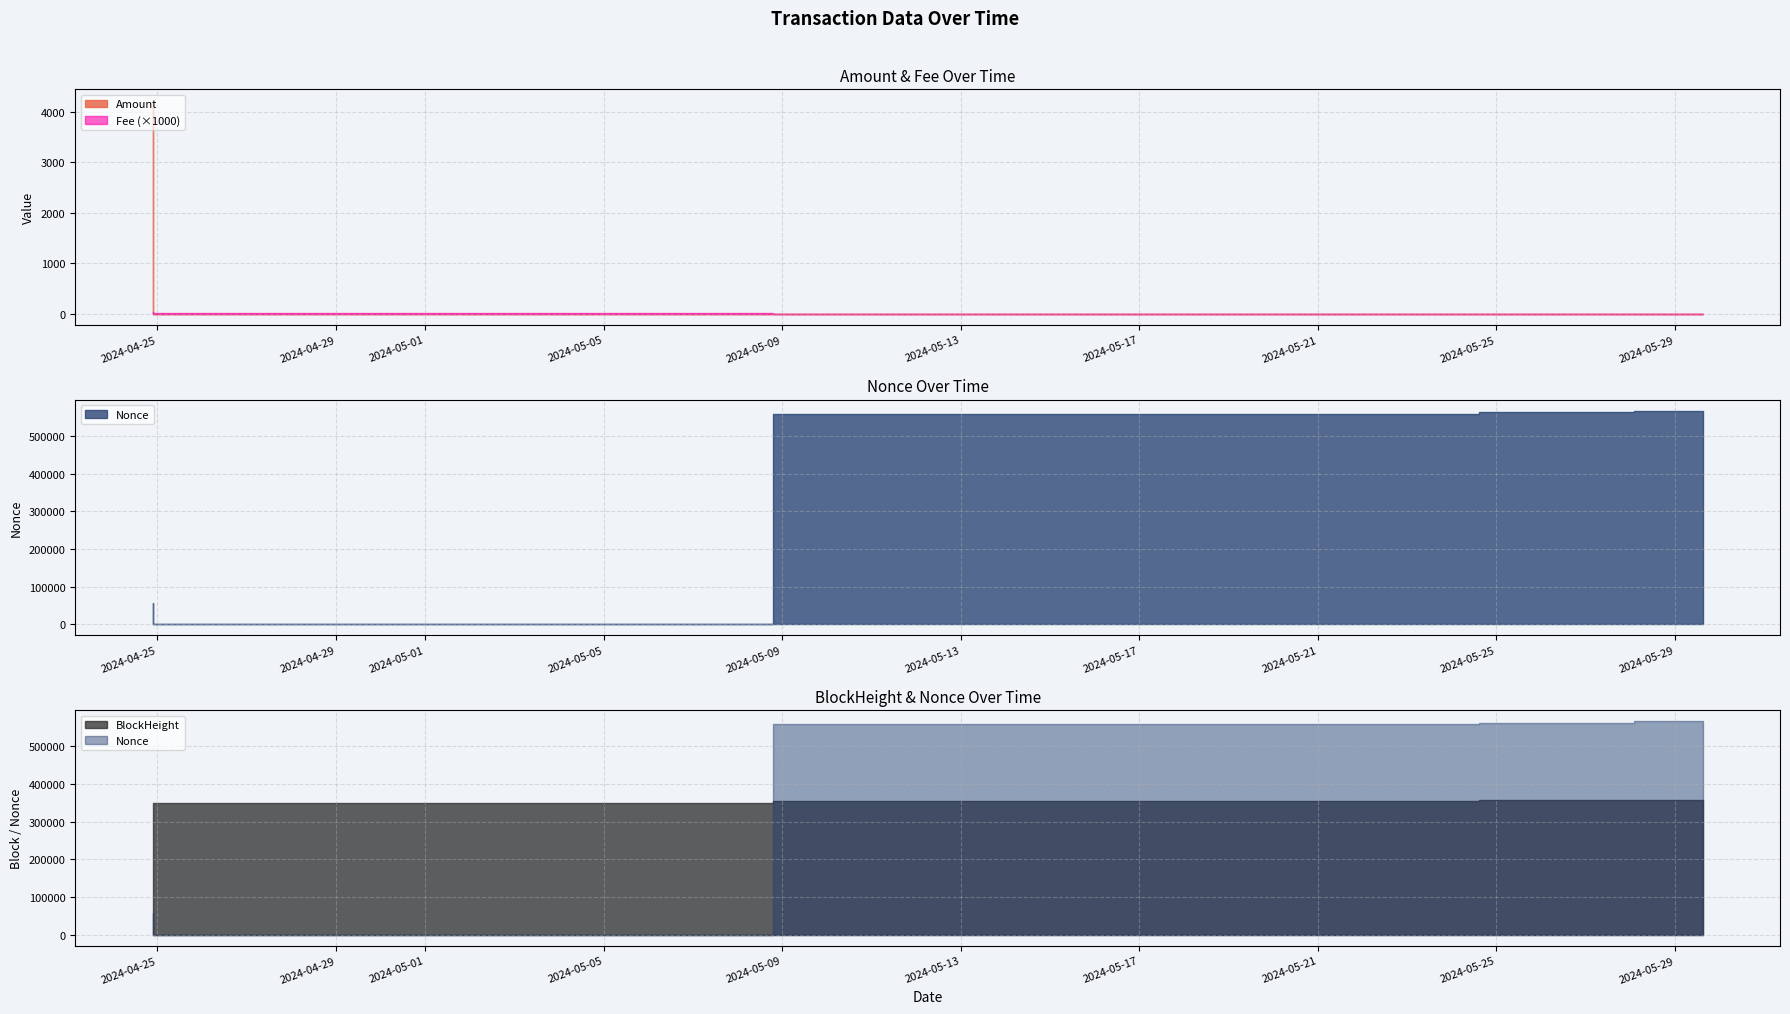

True or false: BlockHeight and Fee cross at least once.

False